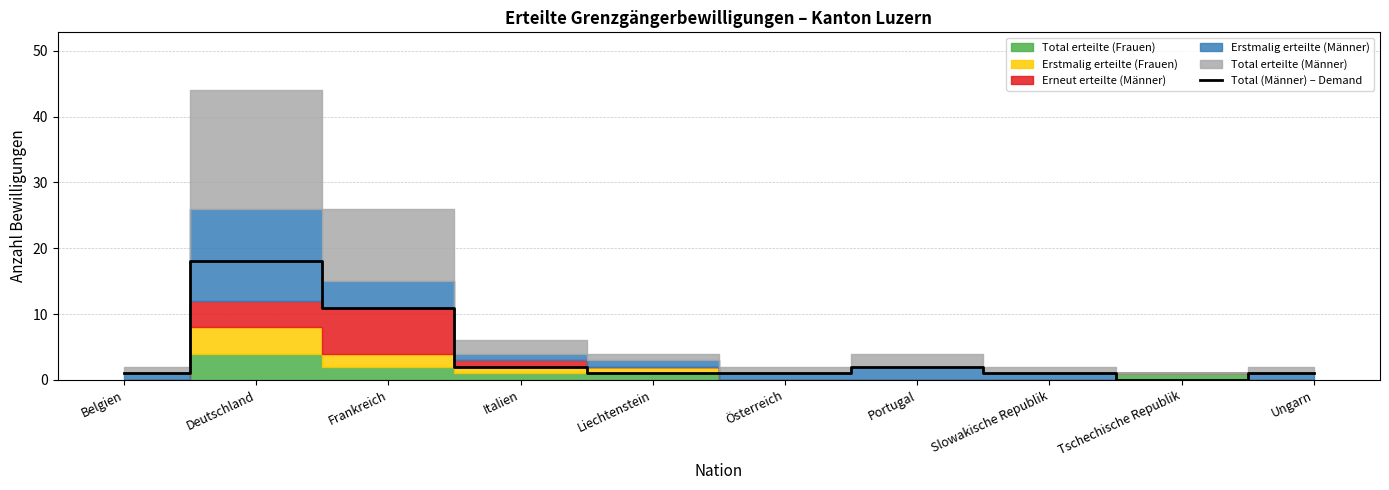

What is the ratio of the value at Belgien to the value at Liechtenstein?

1.0